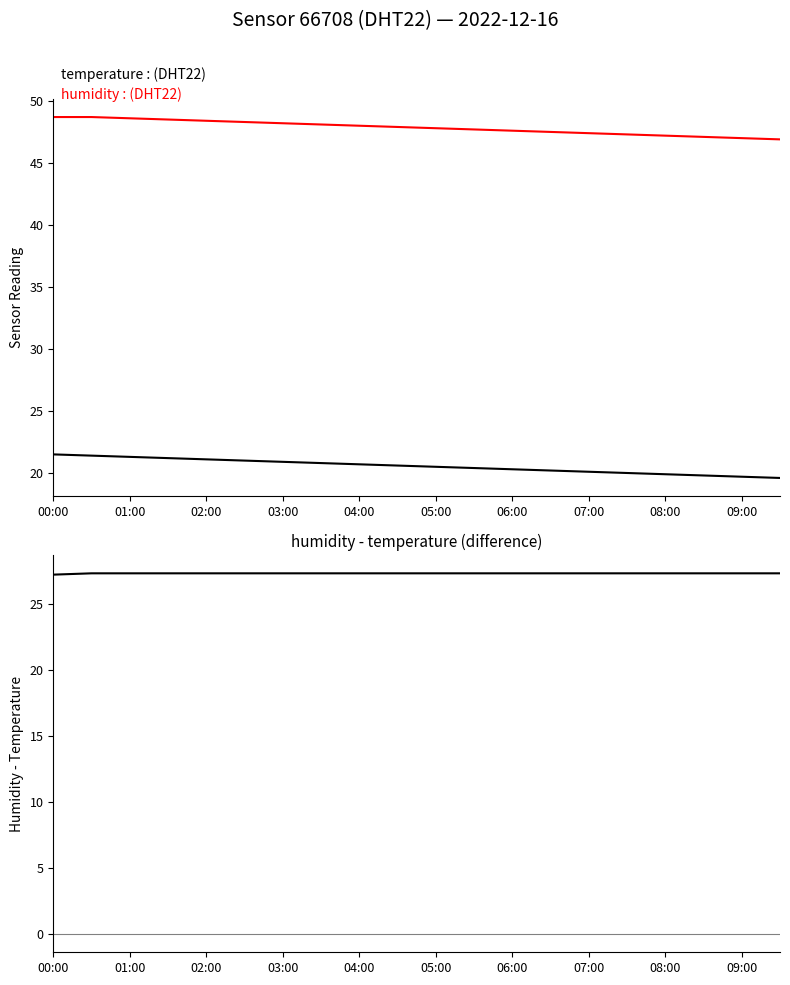

What is the maximum value for humidity?

48.7